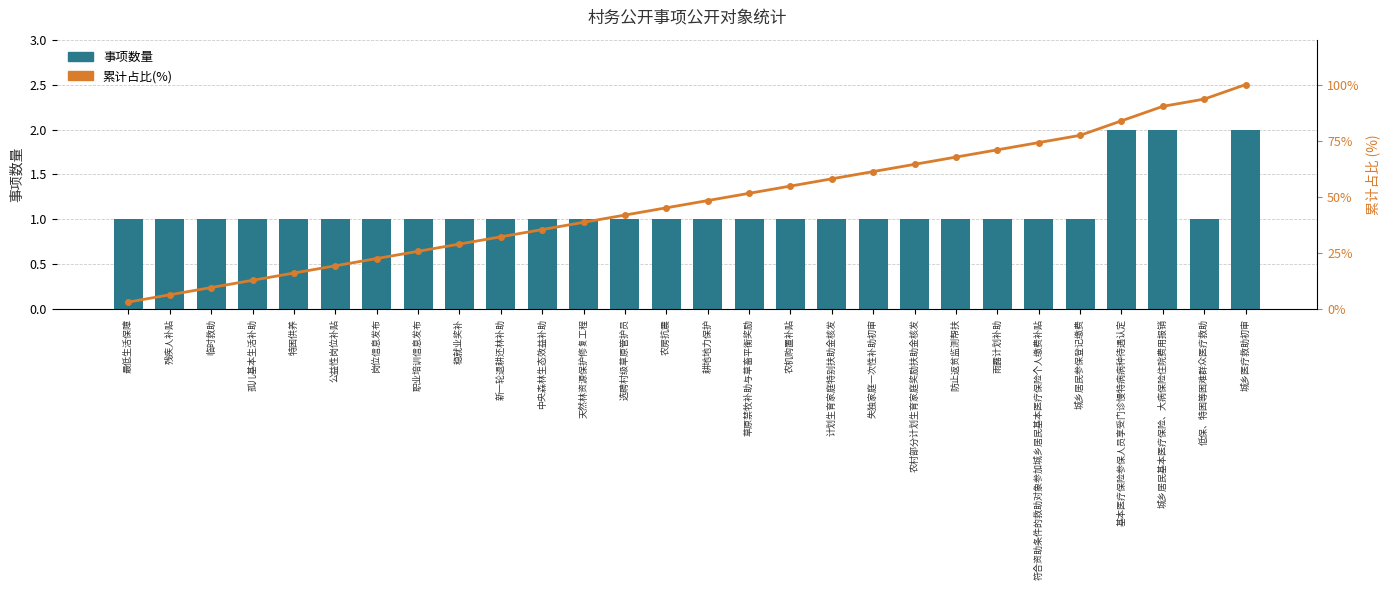

Is the value of 事项数量 at 城乡居民基本医疗保险、大病保险住院费用报销 greater than the value of 累计占比(%) at 职业培训信息发布?

No